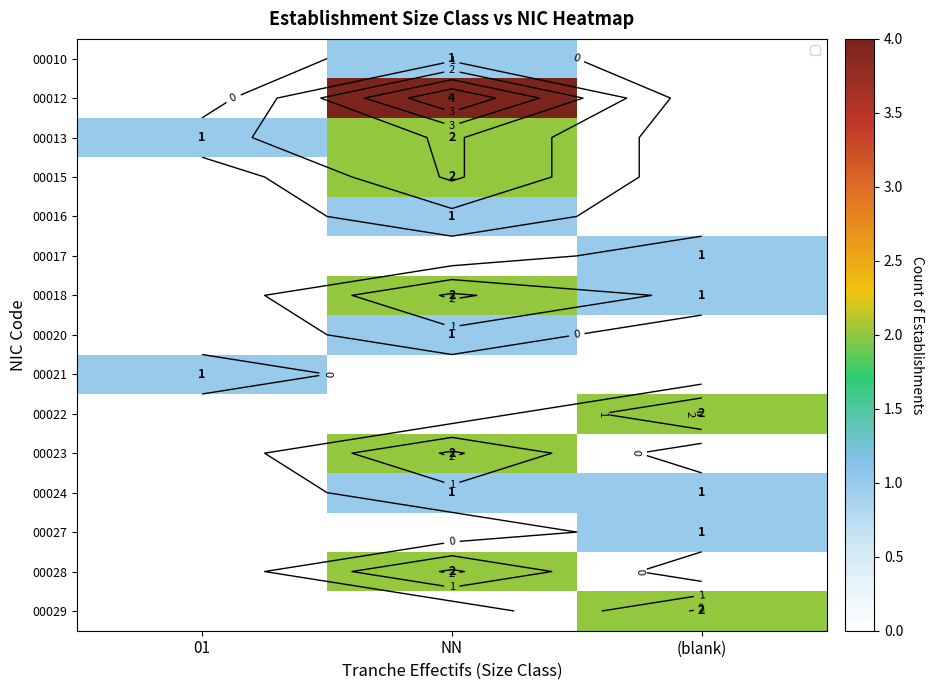

Rank the categories by 00012 value from lowest to highest.

01, (blank), NN